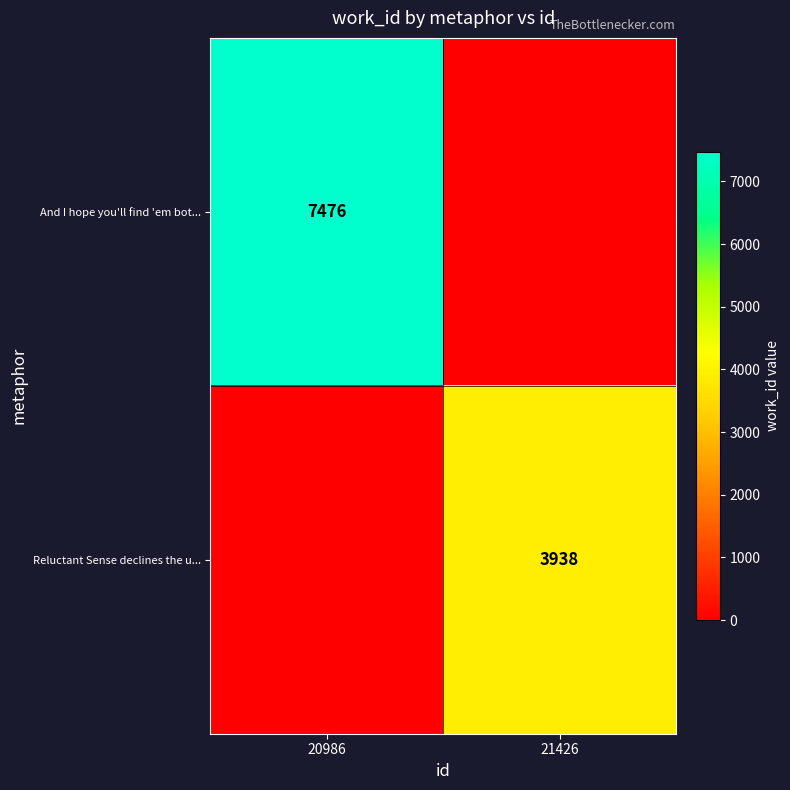

True or false: And I hope you'll find 'em bot... has a value of 7476 at 20986.

True